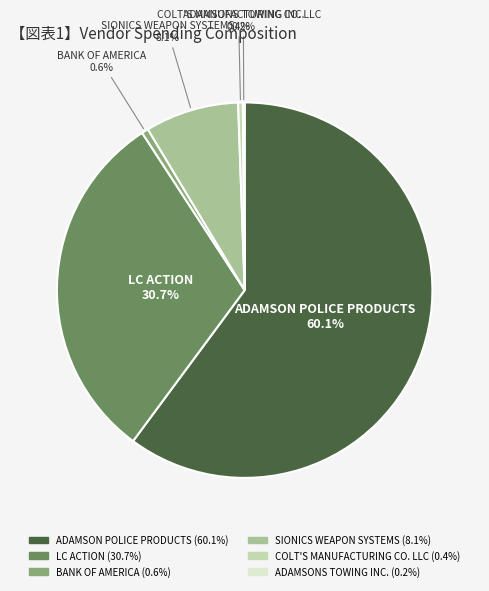

Is the sum of ADAMSON POLICE PRODUCTS and SIONICS WEAPON SYSTEMS greater than half?

Yes